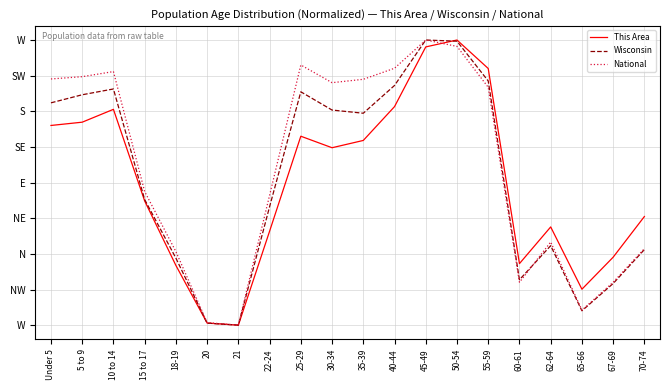

List the series in order of their overall mean, highest first.

National, Wisconsin, This Area